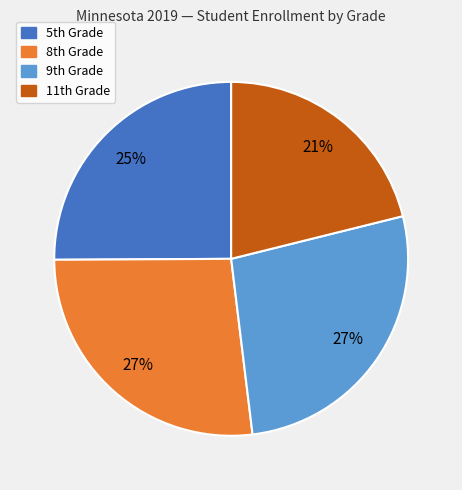

Which slice is the smallest?

11th Grade